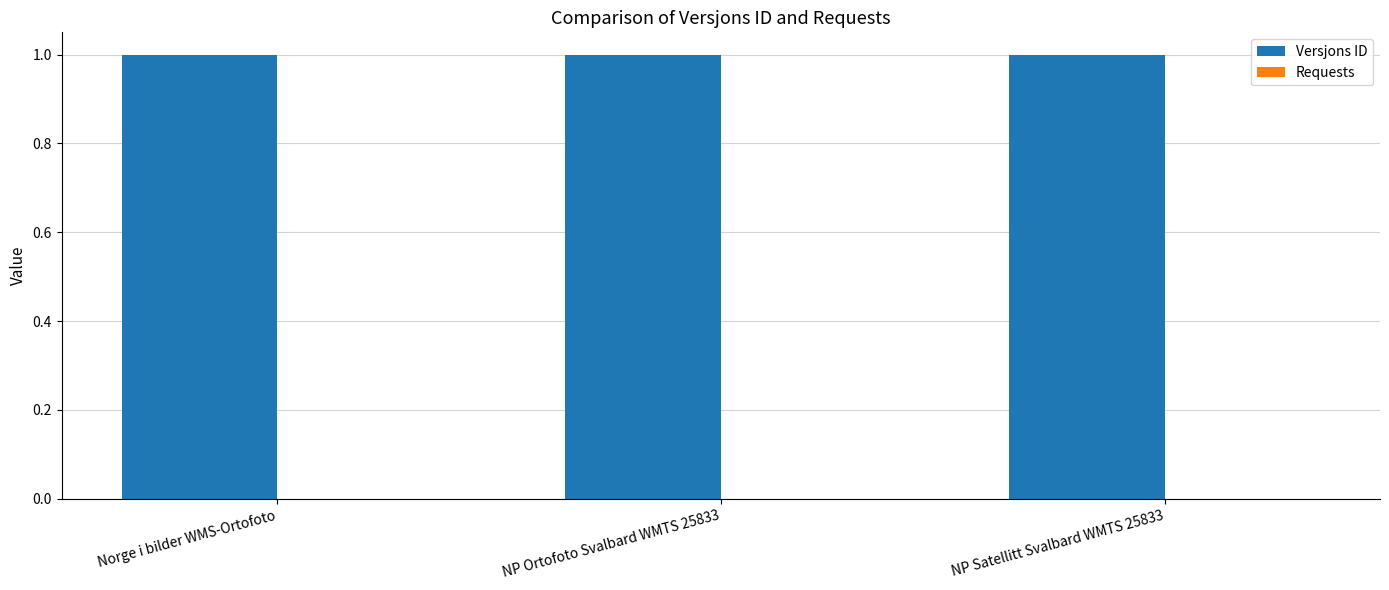

How many bars are there in total?

6